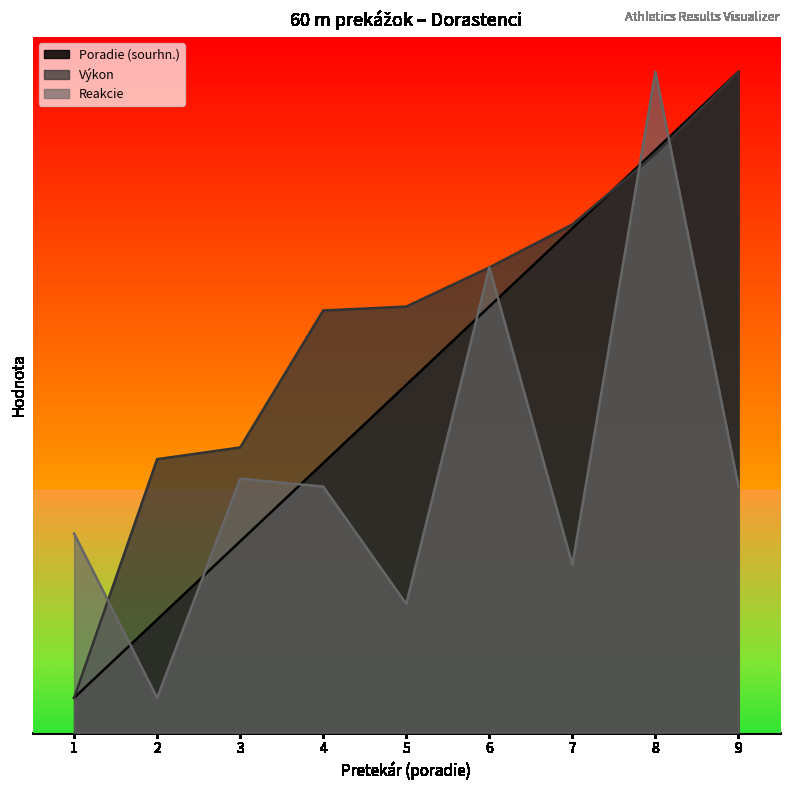

What is the minimum value shown in the chart?

0.5